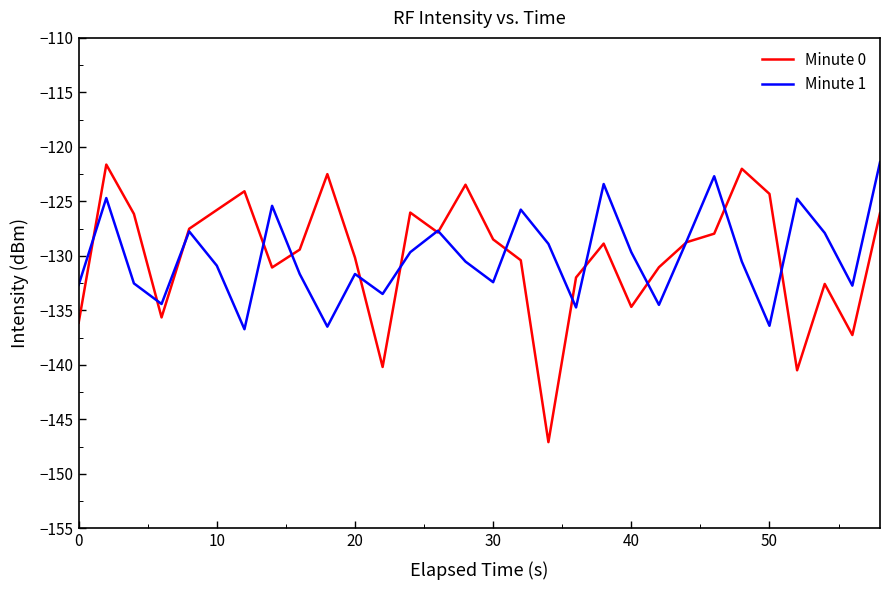

What is the greatest value displayed?

-121.4